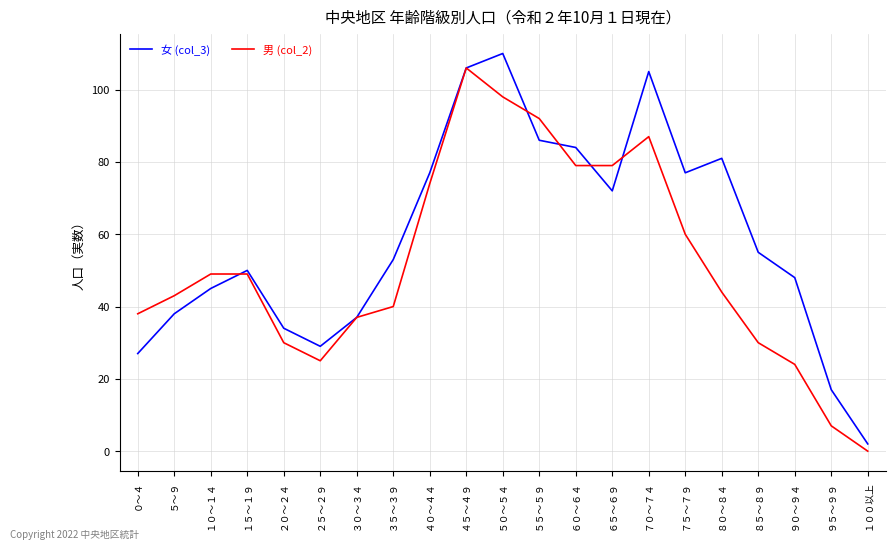

Is the value of 女 (col_3) at ３５～３９ greater than the value of 男 (col_2) at ７０～７４?

No